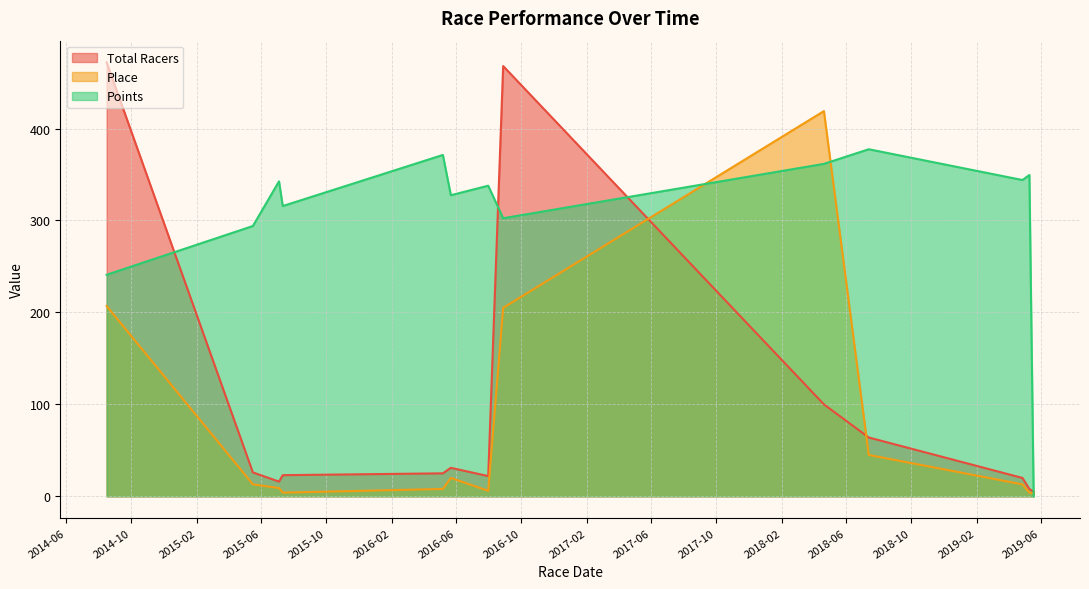

What is the difference between the Points values at 2015-05-17 and 2019-05-19?

294.0